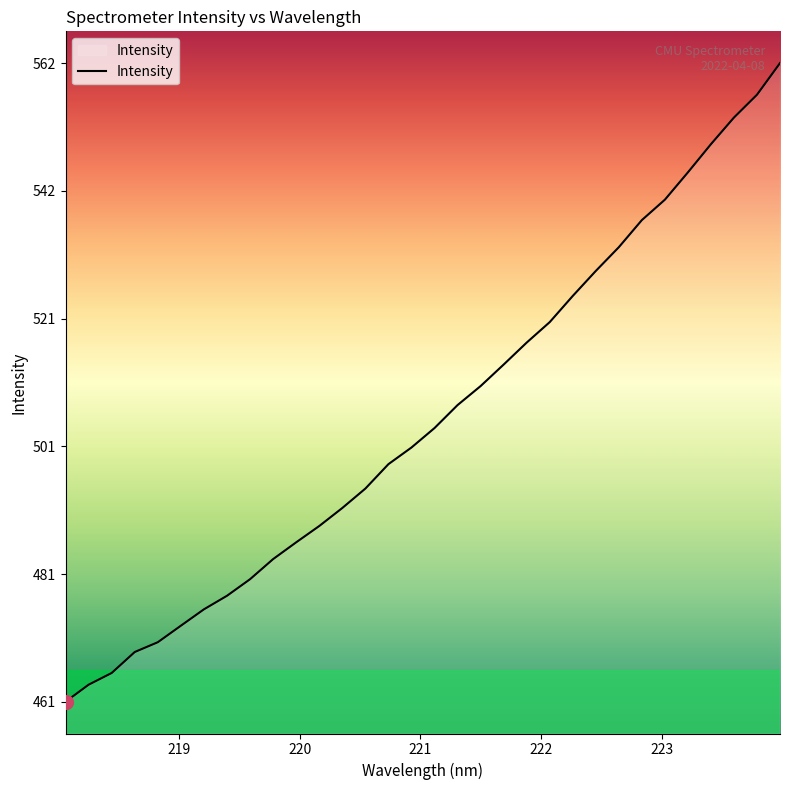

What is the smallest value displayed?

461.1